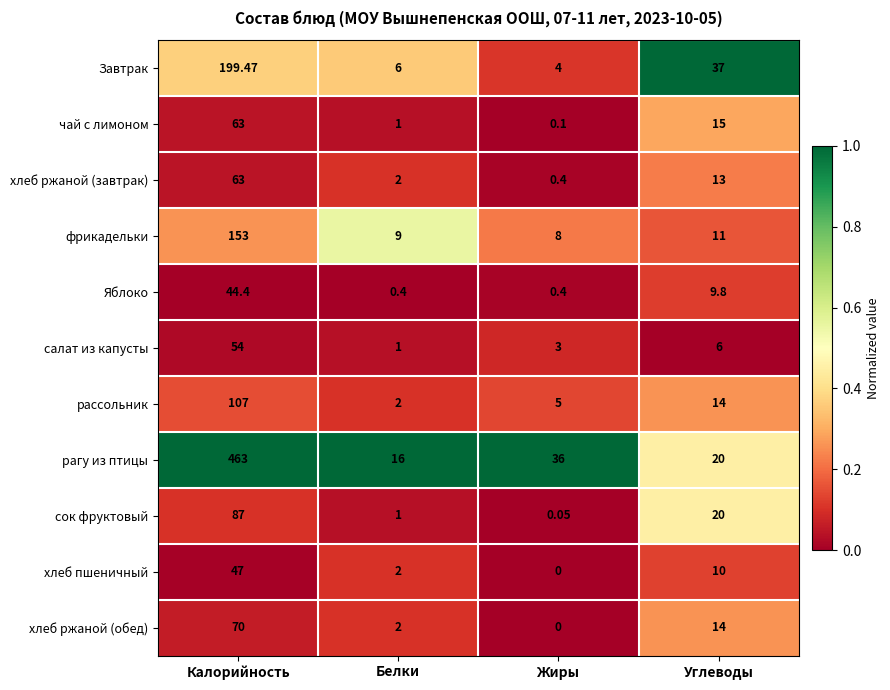

Which category has the lowest value in the хлеб ржаной (обед) series?

Жиры